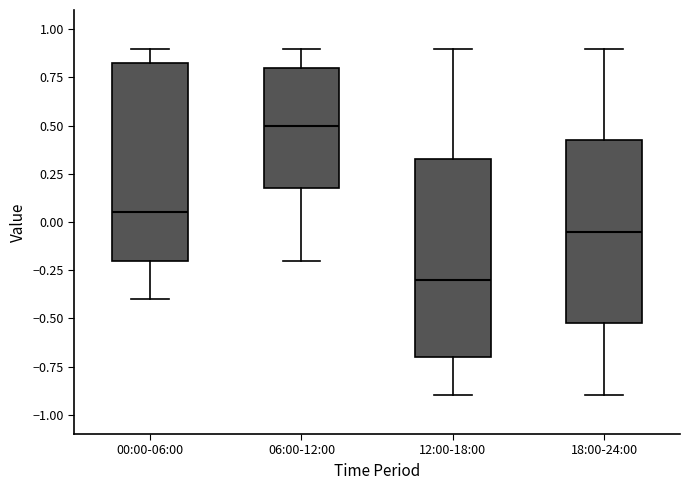

Reading left to right, transcribe this box plot: for each box, give where its median line is, the range the box spans, and where its two whiskers end, as read against the y-axis. The values are not printed on the chart, so give them approximately, as read against the axis.

00:00-06:00: median 0.05, box -0.20 to 0.85, whiskers -0.40 to 0.90
06:00-12:00: median 0.50, box 0.20 to 0.80, whiskers -0.20 to 0.90
12:00-18:00: median -0.30, box -0.70 to 0.35, whiskers -0.90 to 0.90
18:00-24:00: median -0.05, box -0.50 to 0.45, whiskers -0.90 to 0.90